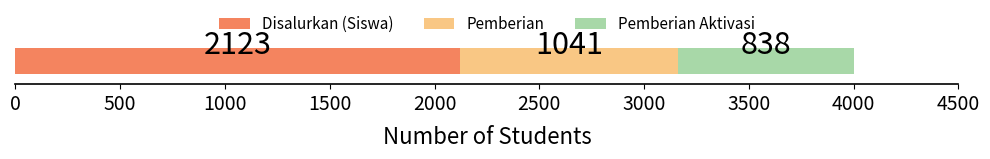

What is the highest value of the Disalurkan (Siswa) series?

2123